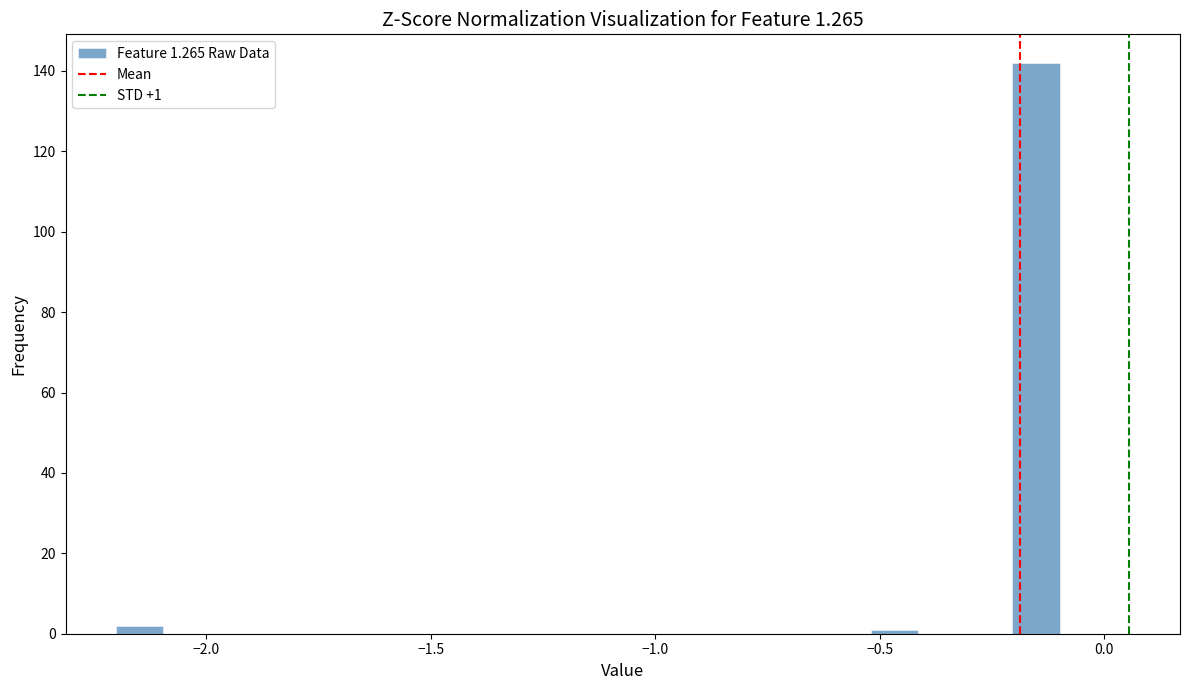

Around what value on the x-axis is the tallest bar? Give the approximate position of its centre, as read against the axis.

-0.15